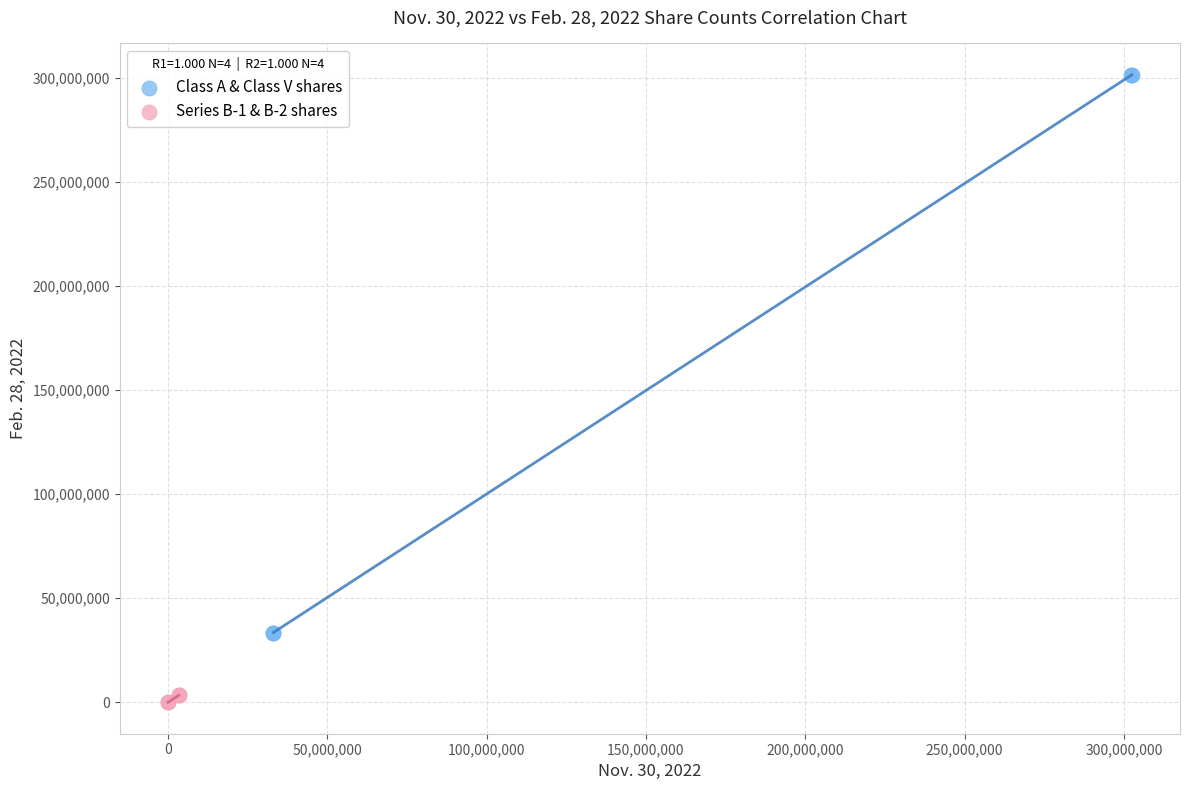

Which series contains the lowest Y value?

Series B-1 & B-2 shares